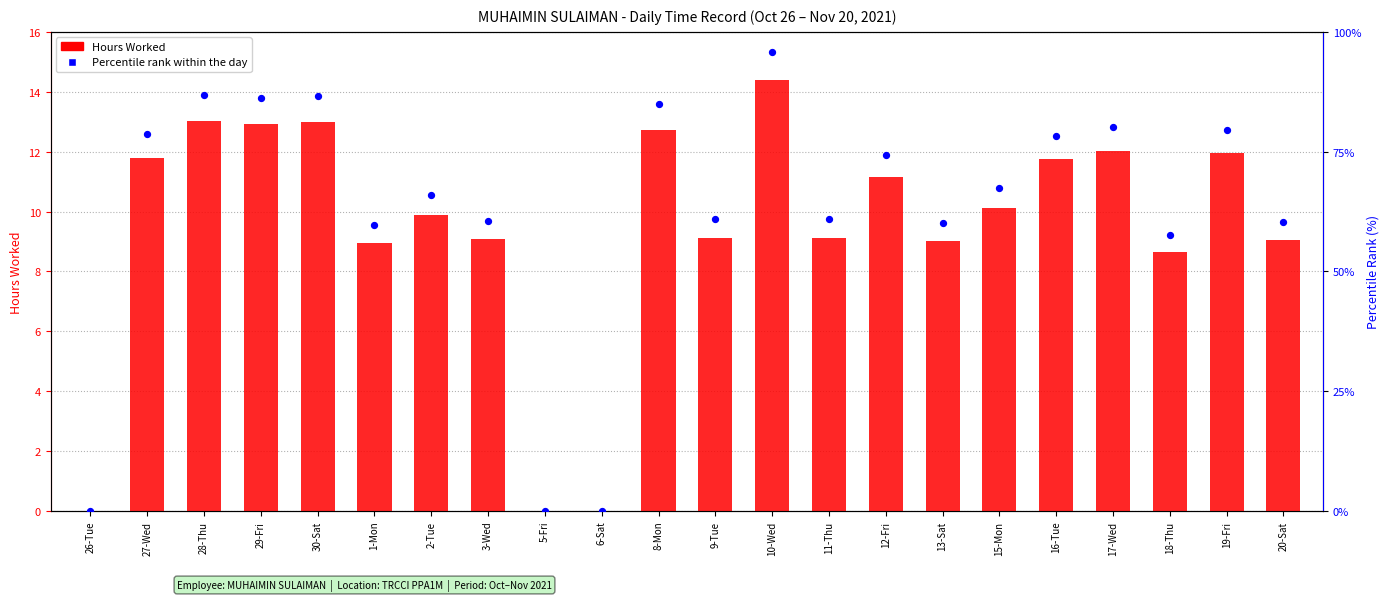

Which series contains the lowest Y value?

Hours Worked